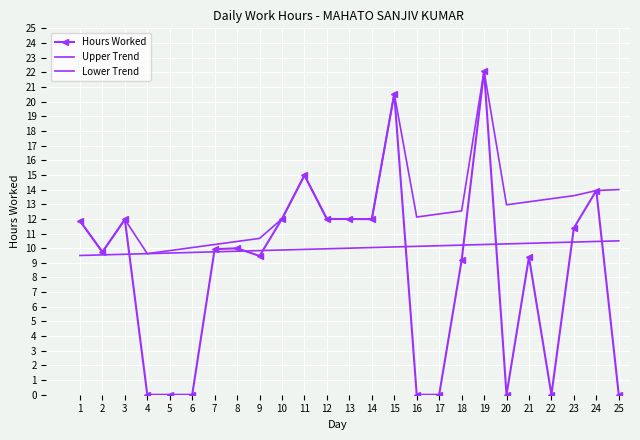

List the series in order of their peak value, lowest first.

Lower Trend, Hours Worked, Upper Trend